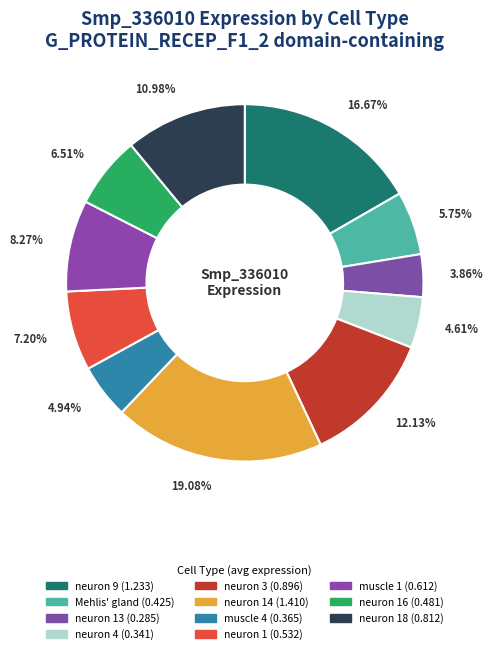

How many slices are in this pie chart?

11